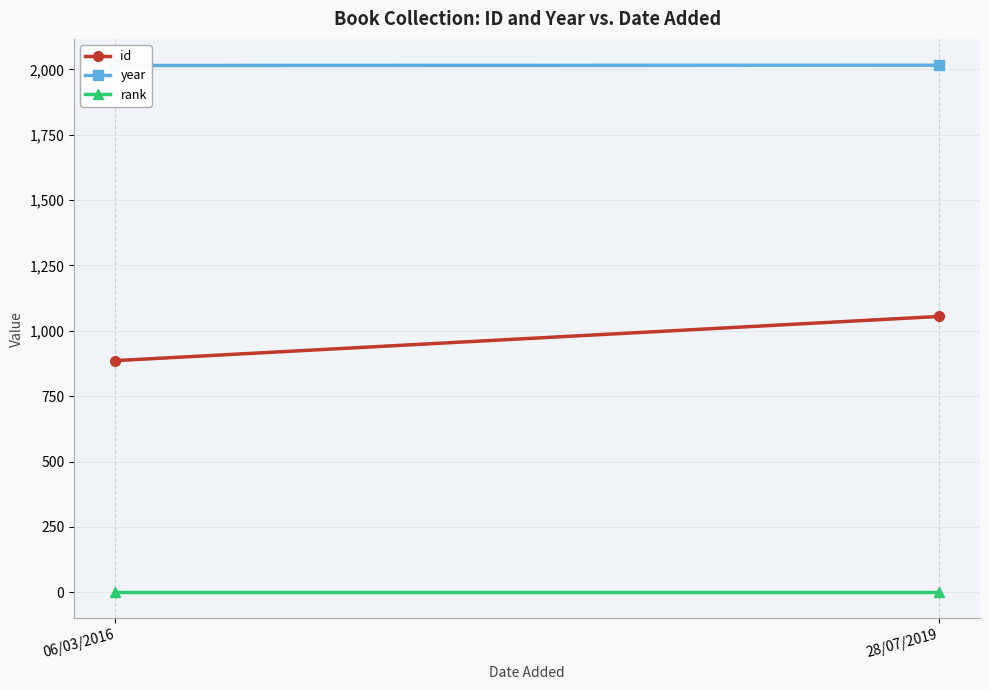

Reading left to right, list all the values displayed in this chart.

id: 06/03/2016=886	28/07/2019=1055
year: 06/03/2016=2015	28/07/2019=2016
rank: 06/03/2016=1	28/07/2019=1